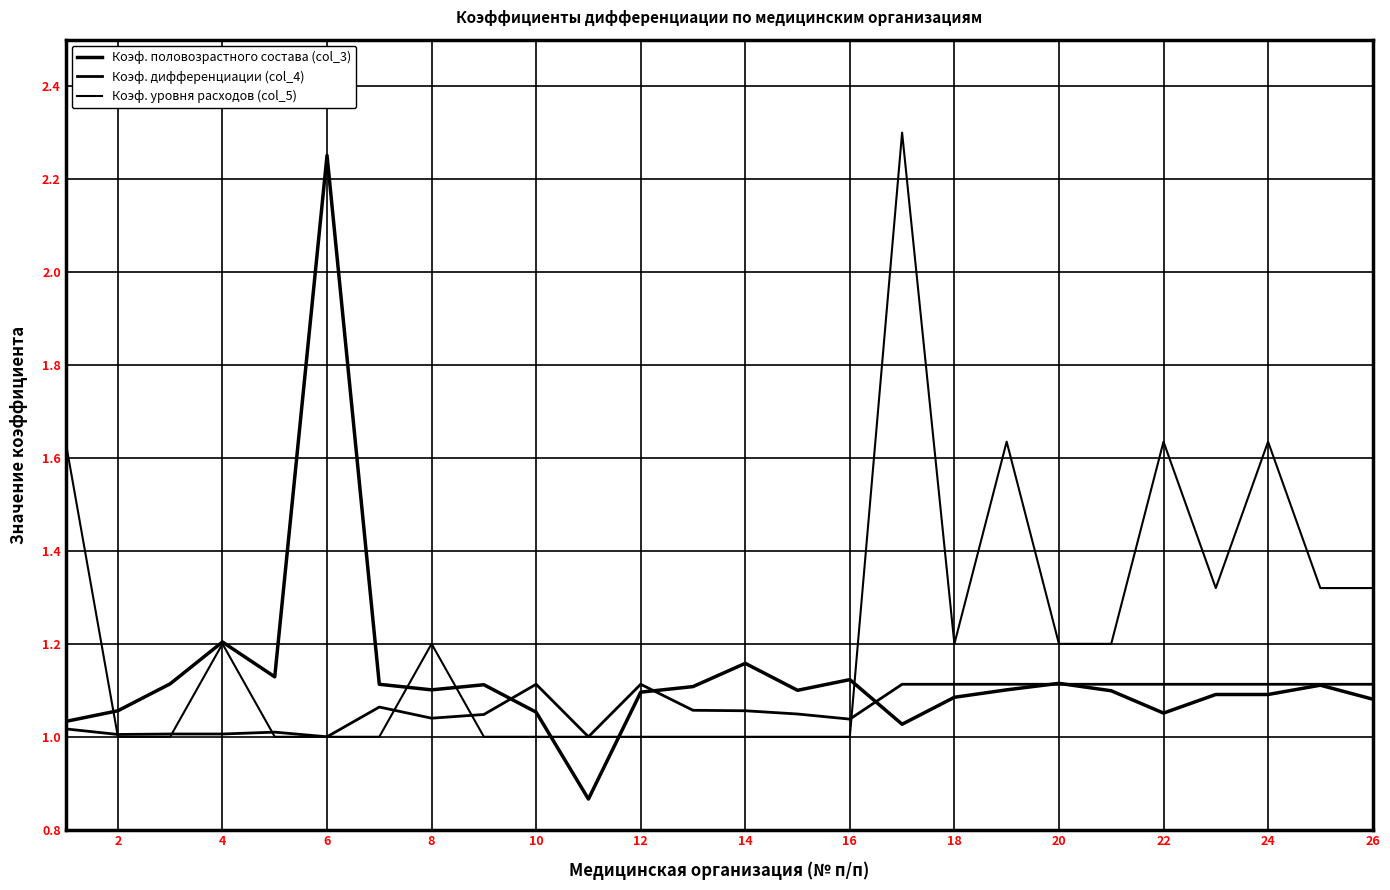

What is the difference between the second highest and second lowest values in the Коэф. уровня расходов (col_5) series?

0.6